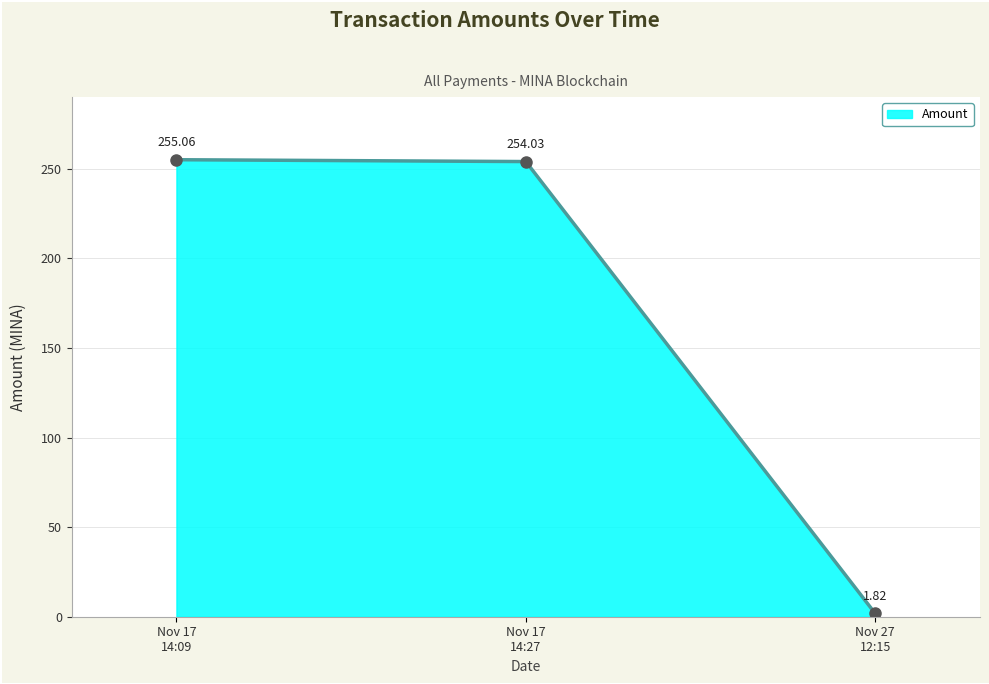

What is the difference between the maximum and second lowest values?

1.0